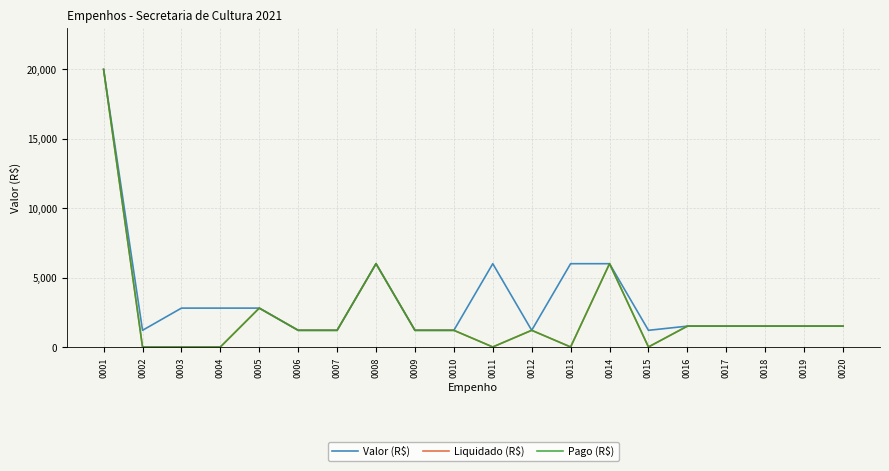

What value does the Pago (R$) series have at 0014, to the nearest 50?

6000